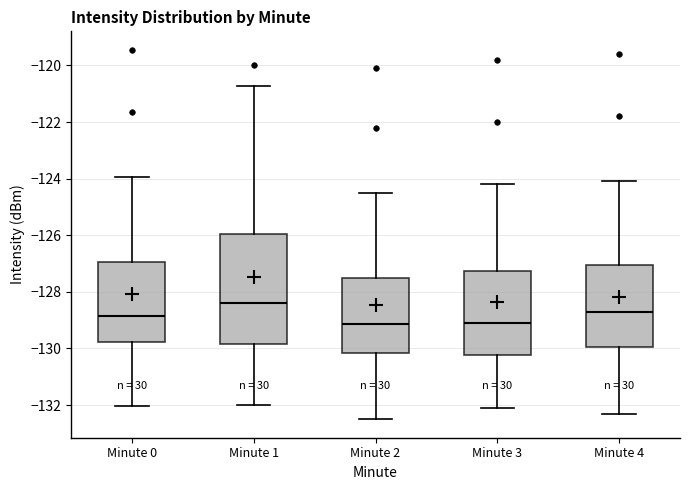

Where does the lower whisker of the box for Minute 0 end on the y-axis? The values are not printed on the chart, so give them approximately, as read against the axis.

-132.0